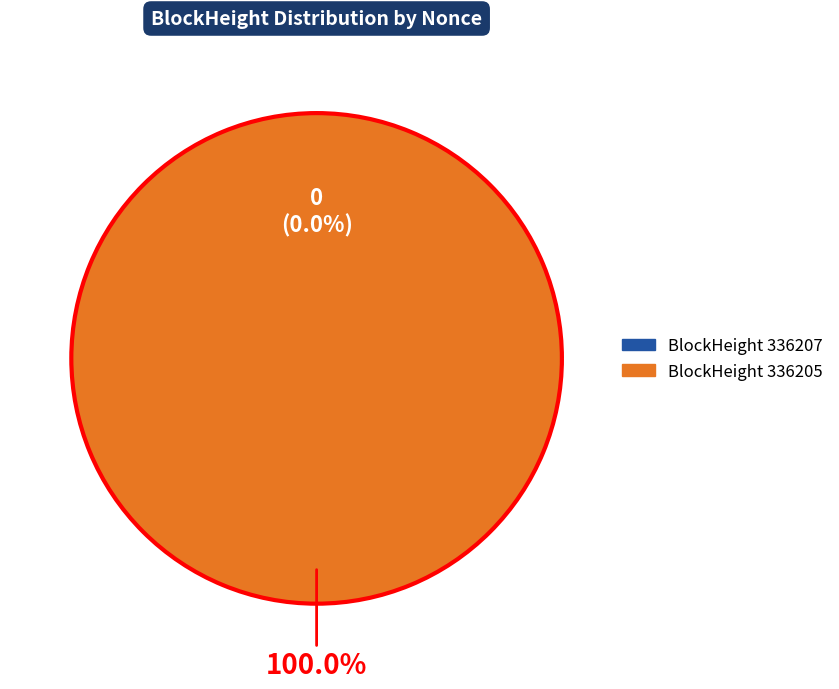

To the nearest percent, what is the average slice percentage?

50%